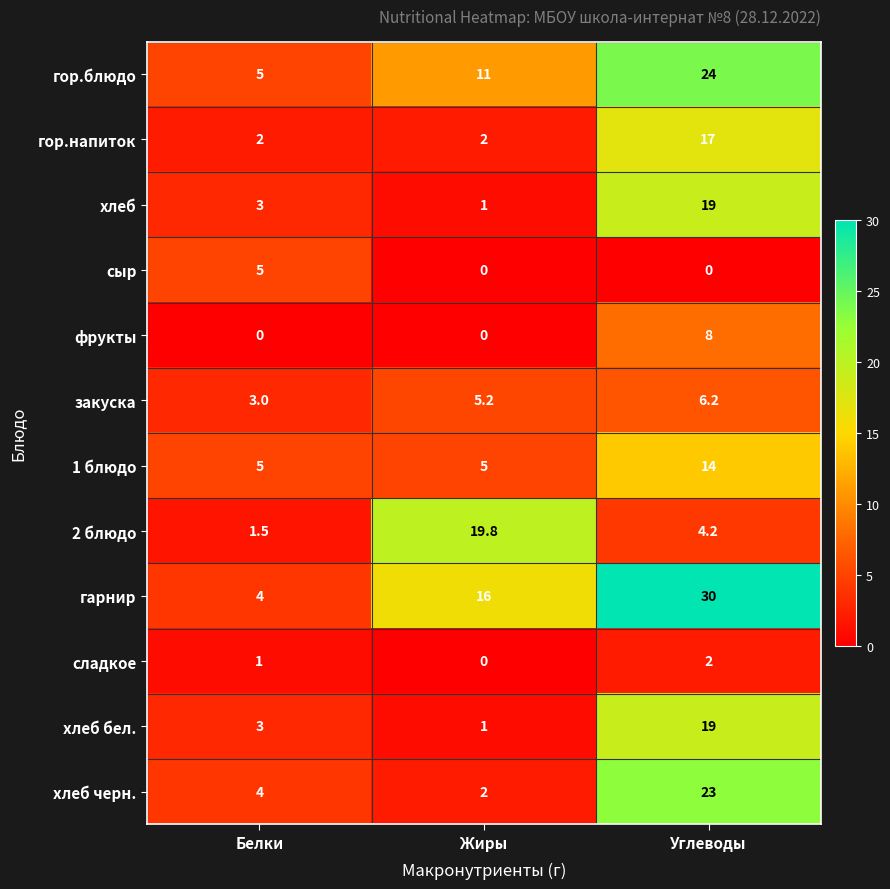

The value of 2 блюдо at Белки is 2.1. True or false?

False